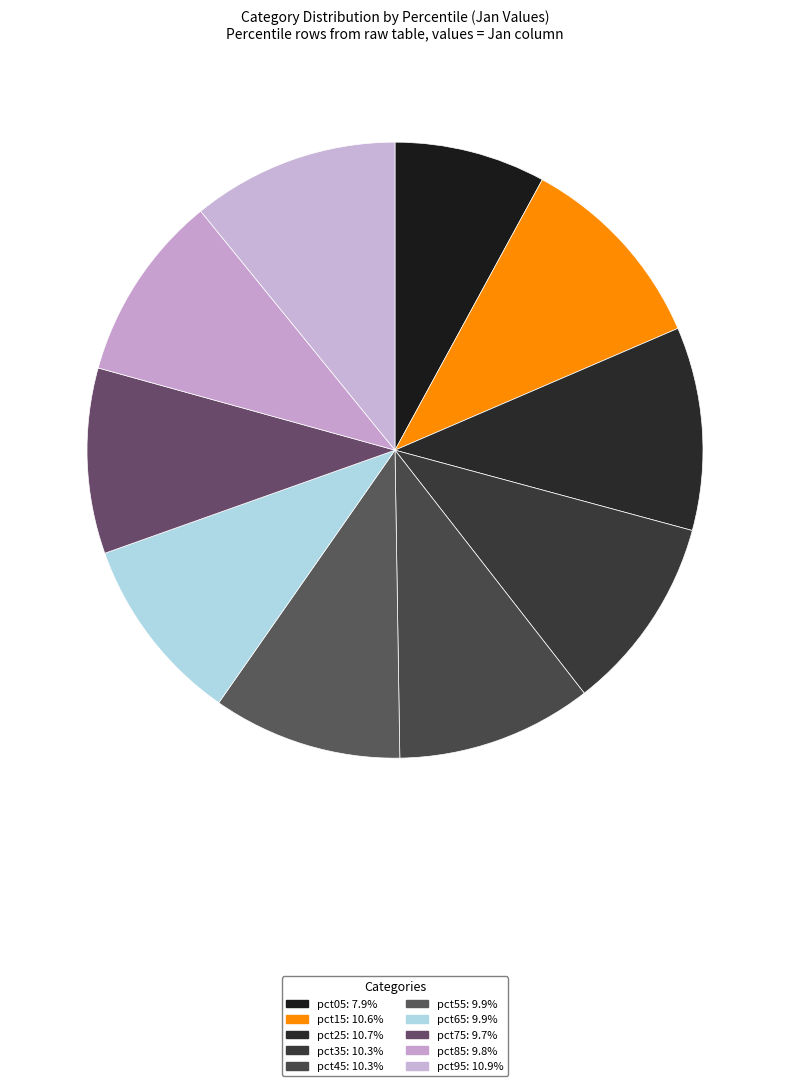

Count the number of slices in the pie.

10